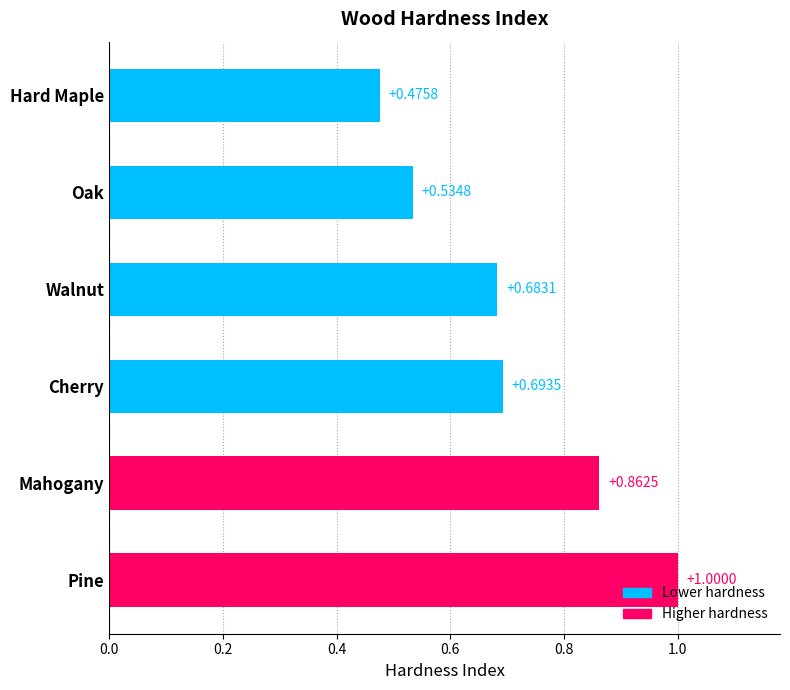

What is the sum of all values?

4.2